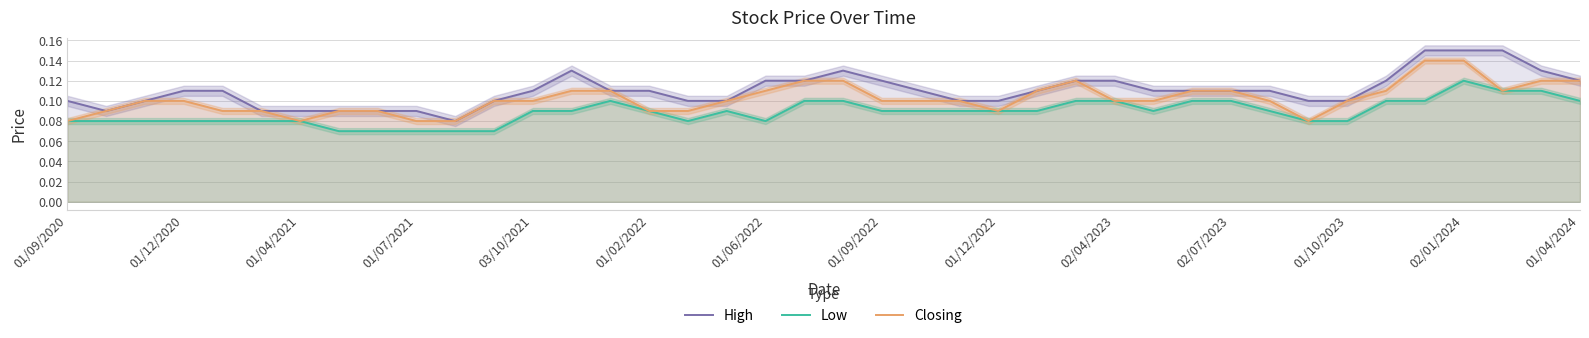

True or false: Closing and High cross at least once.

False